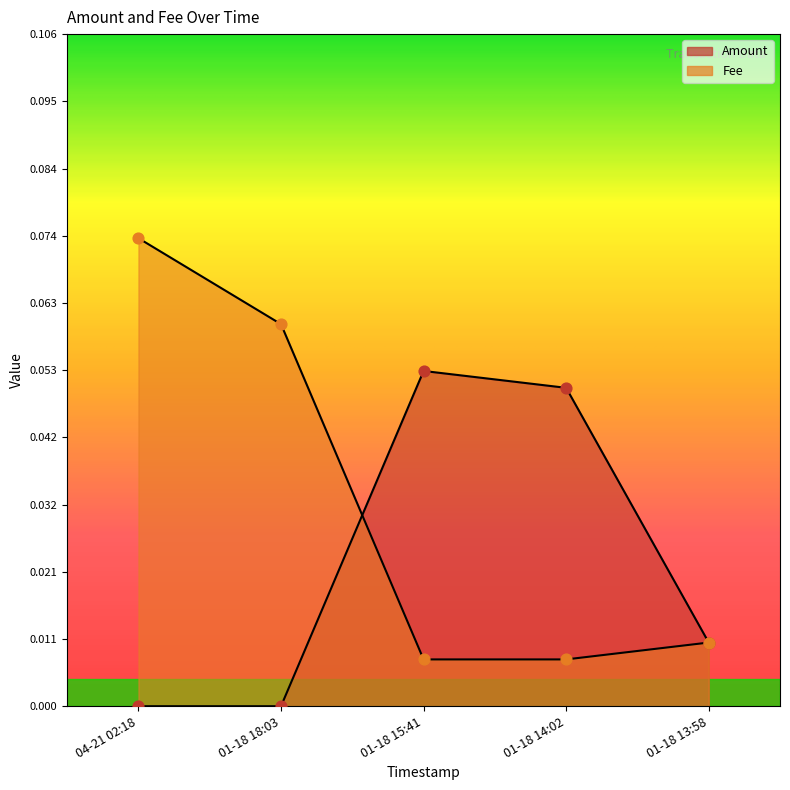

Which series has the largest total across all categories?

Fee